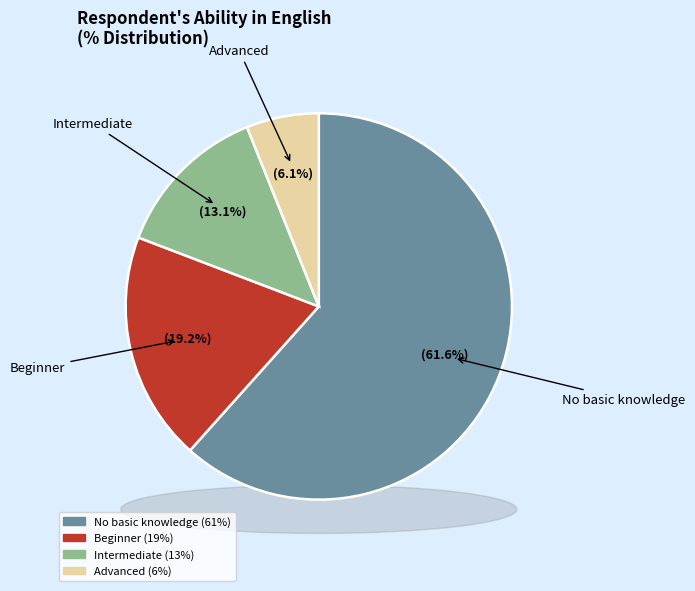

How many slices are in this pie chart?

4